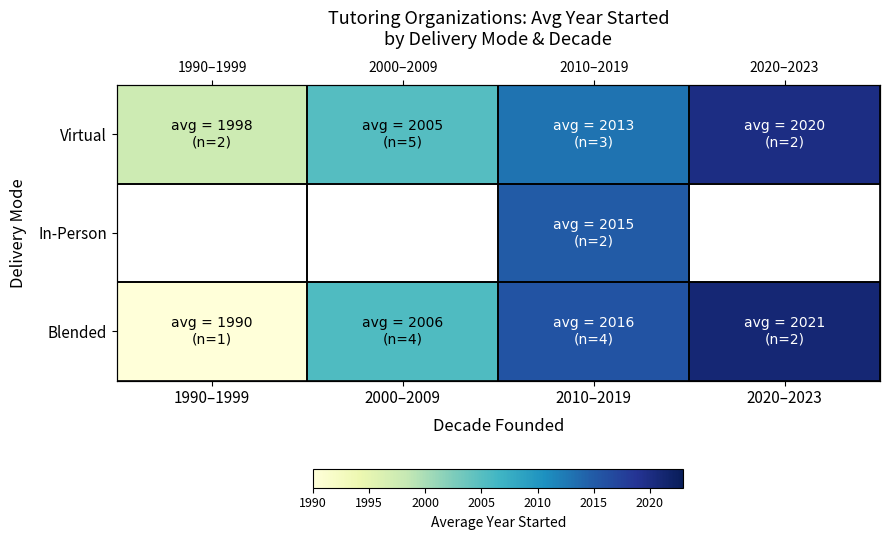

Between 2010–2019 and 2020–2023, which is larger?

2020–2023